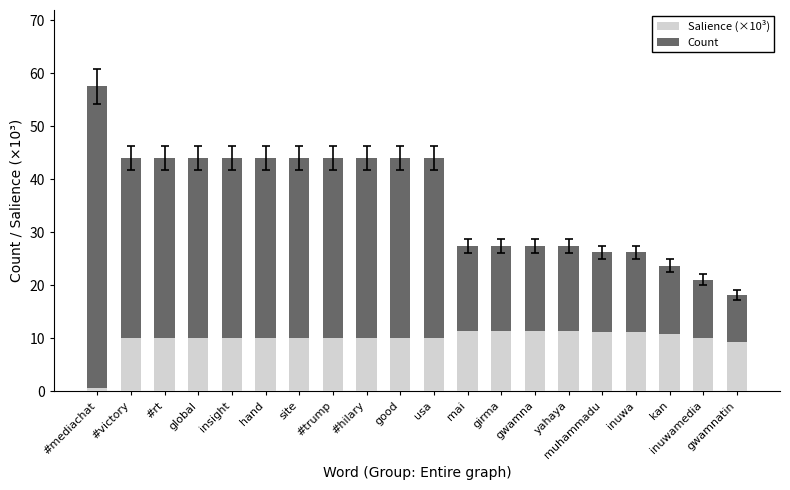

What is the total value across all series at inuwamedia?

21.1